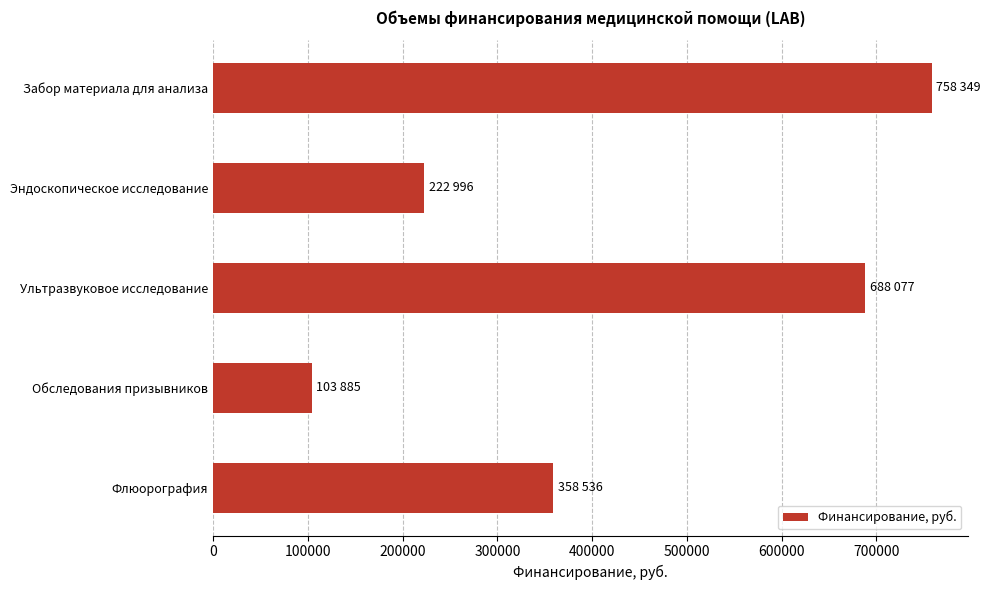

How many data points does each series have?

5